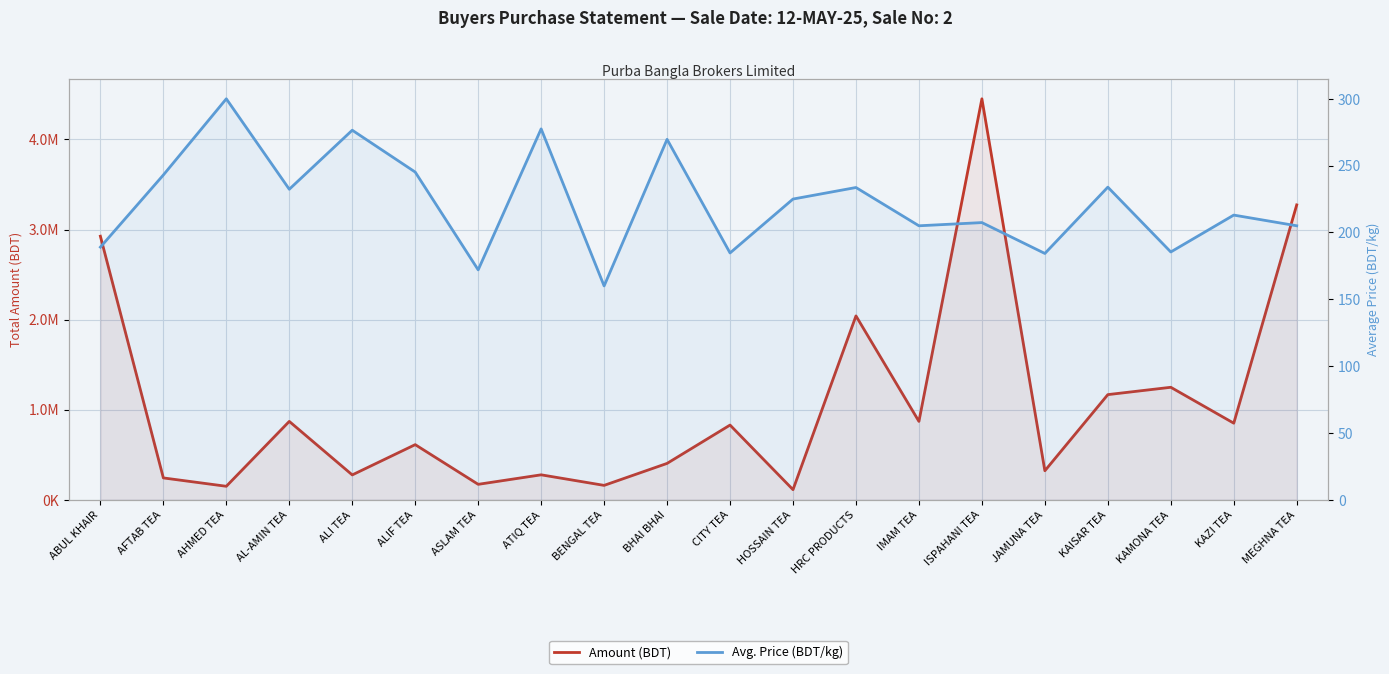

What value does the Avg. Price (BDT/kg) series have at AFTAB TEA?

243.0